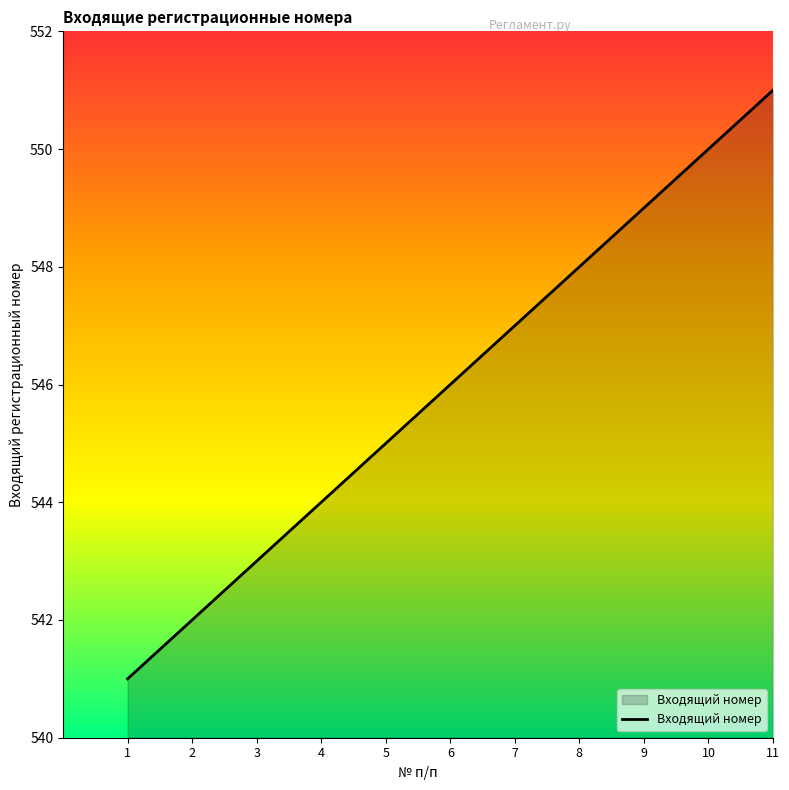

Read the value at 9, to the nearest 10.

550